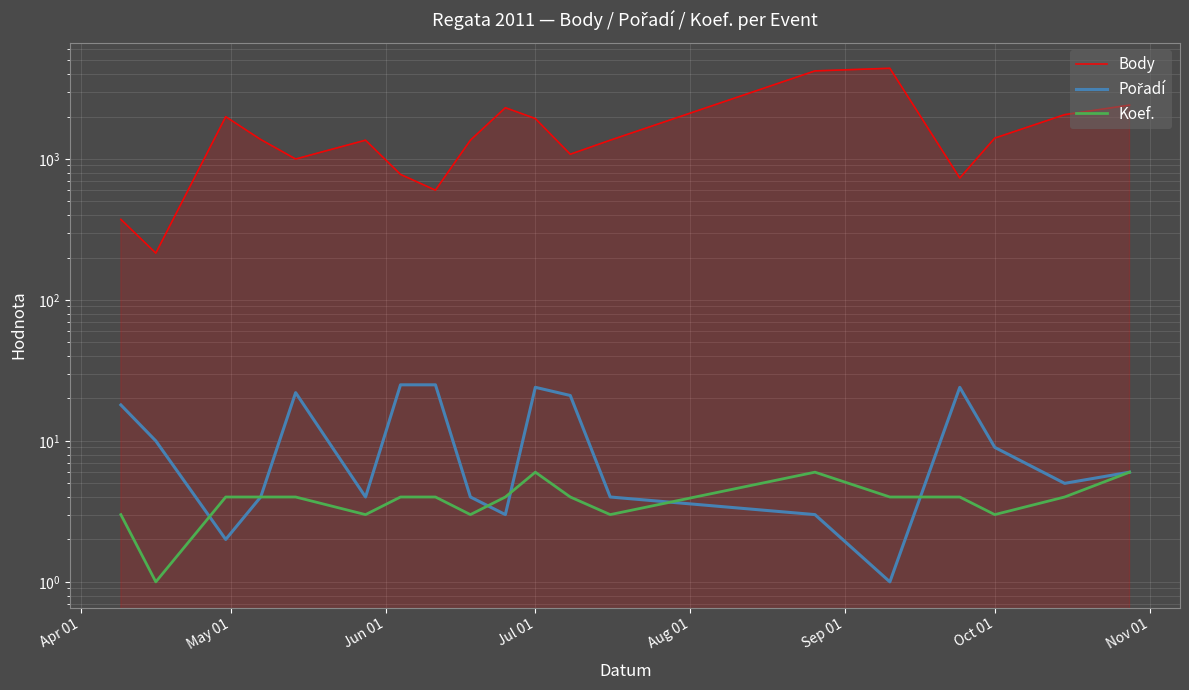

Which series ends up on top after the final intersection of Pořadí and Koef.?

Pořadí